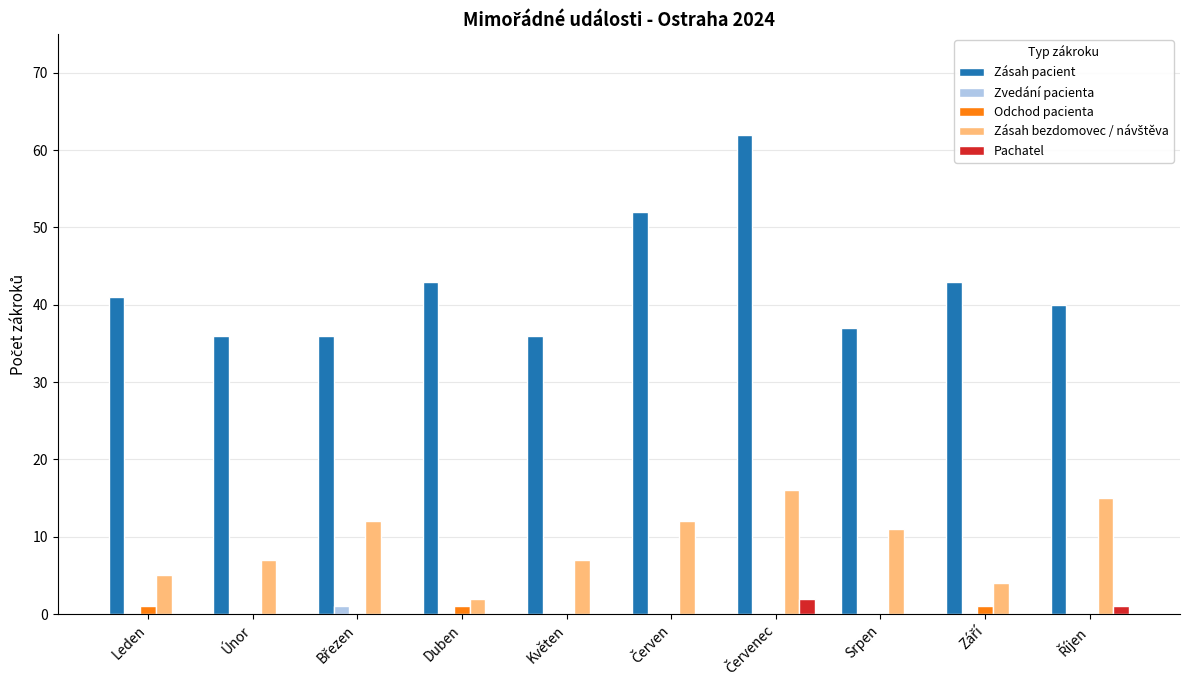

Which series has the largest total across all categories?

Zásah pacient